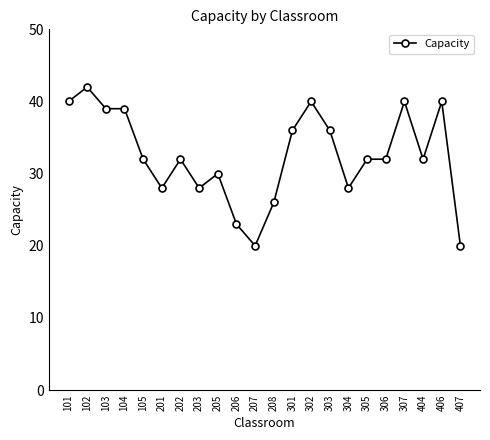

What is the sum of all values?

715